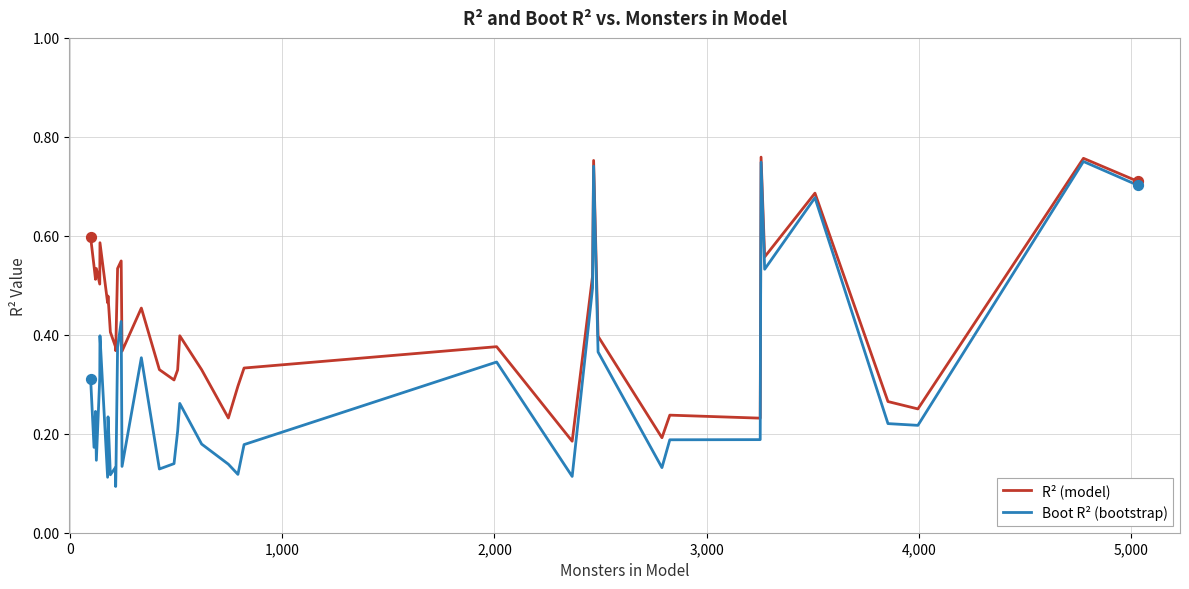

Which series has the largest total across all categories?

R² (model)